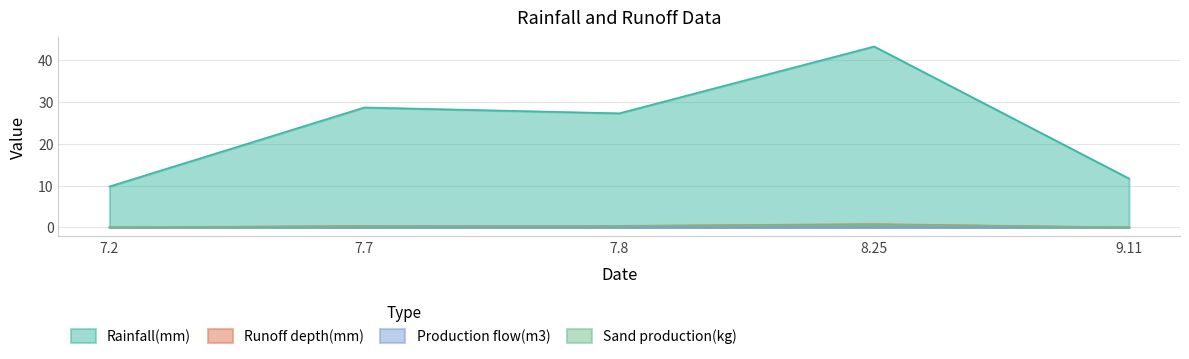

Does the chart have visible grid lines?

Yes